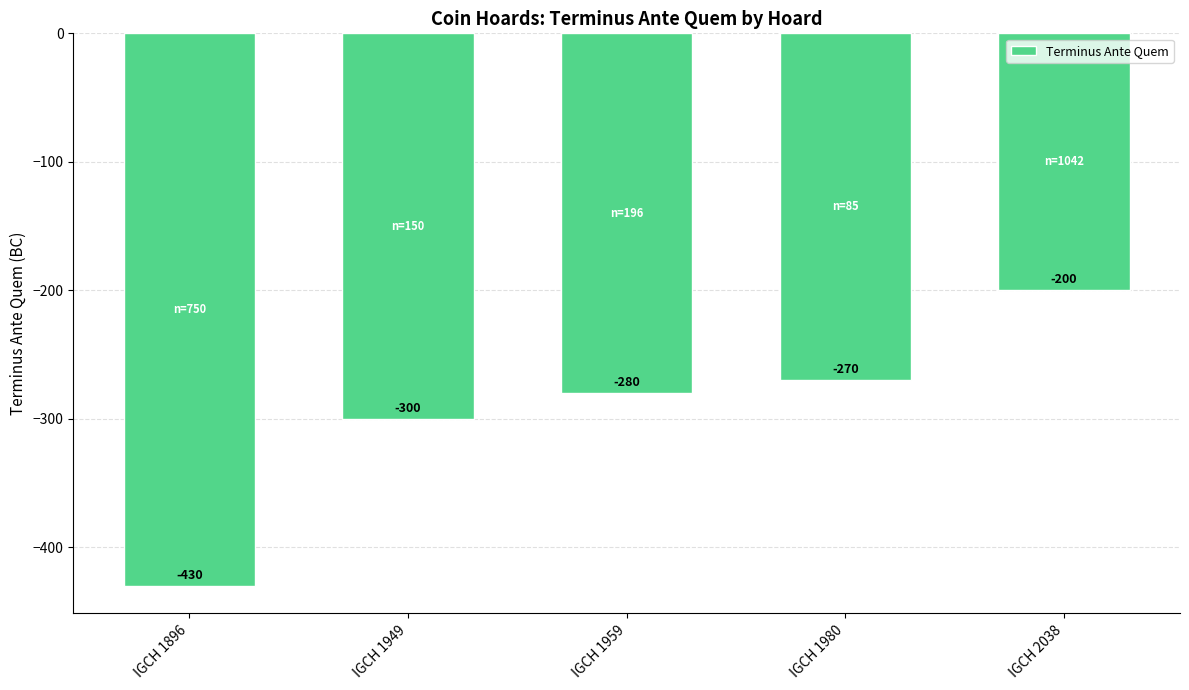

Reading left to right, list all the values displayed in this chart.

IGCH 1896=-430	IGCH 1949=-300	IGCH 1959=-280	IGCH 1980=-270	IGCH 2038=-200